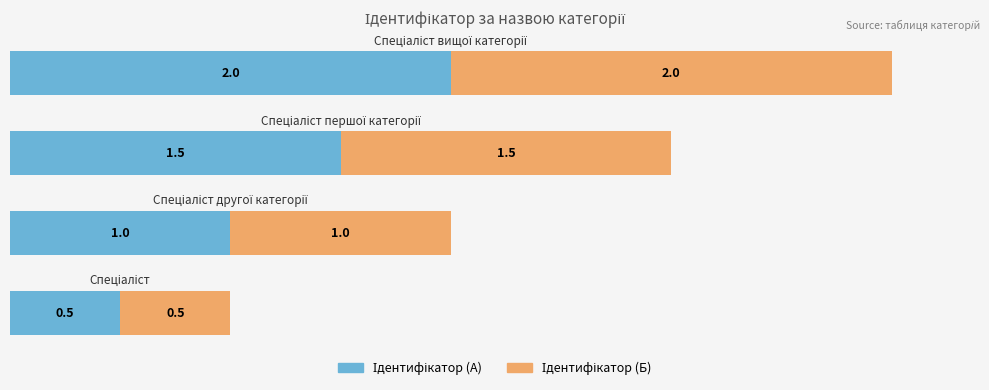

Reading left to right, list all the values displayed in this chart.

Ідентифікатор (А): 0.5	1.0	1.5	2.0
Ідентифікатор (Б): 0.5	1.0	1.5	2.0